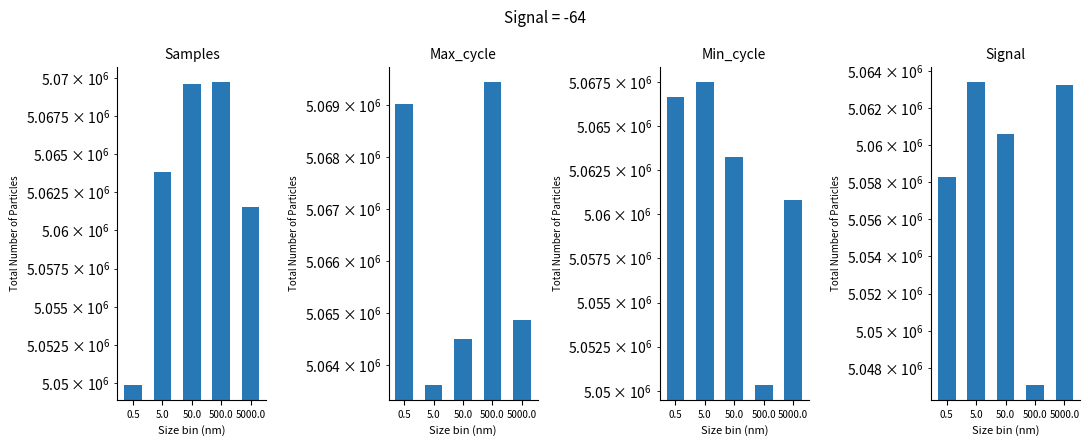

The value of Signal at 500.0 is 5047101. True or false?

True